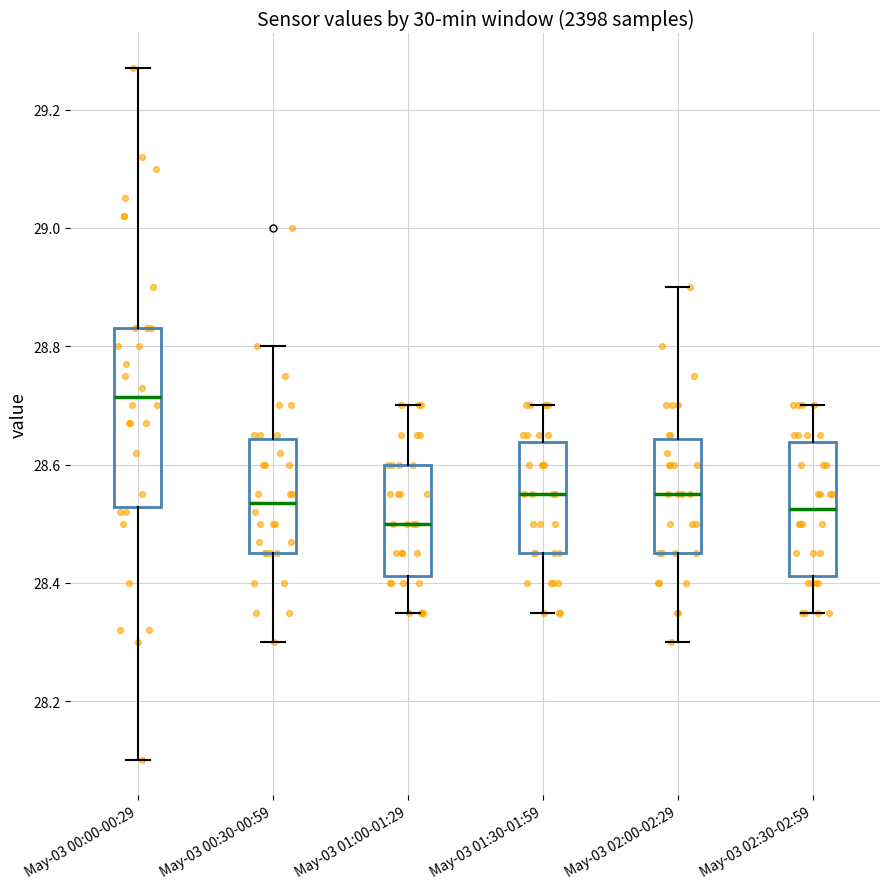

Reading left to right, read every box against the y-axis: the position of its median line, the range the box covers, and the ends of its whiskers. The values are not printed on the chart, so give them approximately, as read against the axis.

May-03 00:00-00:29: median 28.72, box 28.52 to 28.84, whiskers 28.10 to 29.28
May-03 00:30-00:59: median 28.54, box 28.46 to 28.64, whiskers 28.30 to 28.80
May-03 01:00-01:29: median 28.50, box 28.42 to 28.60, whiskers 28.36 to 28.70
May-03 01:30-01:59: median 28.56, box 28.46 to 28.64, whiskers 28.36 to 28.70
May-03 02:00-02:29: median 28.56, box 28.46 to 28.64, whiskers 28.30 to 28.90
May-03 02:30-02:59: median 28.52, box 28.42 to 28.64, whiskers 28.36 to 28.70